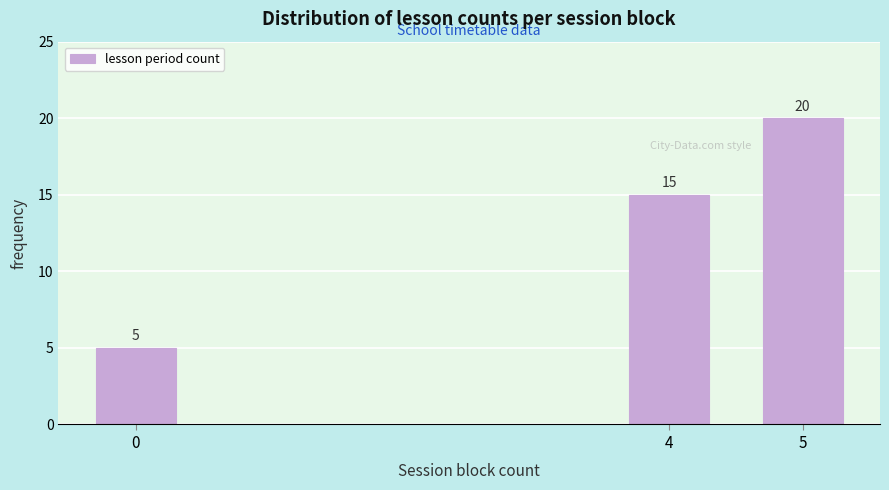

Reading left to right, what are all the values shown in this chart?

0=5	4=15	5=20